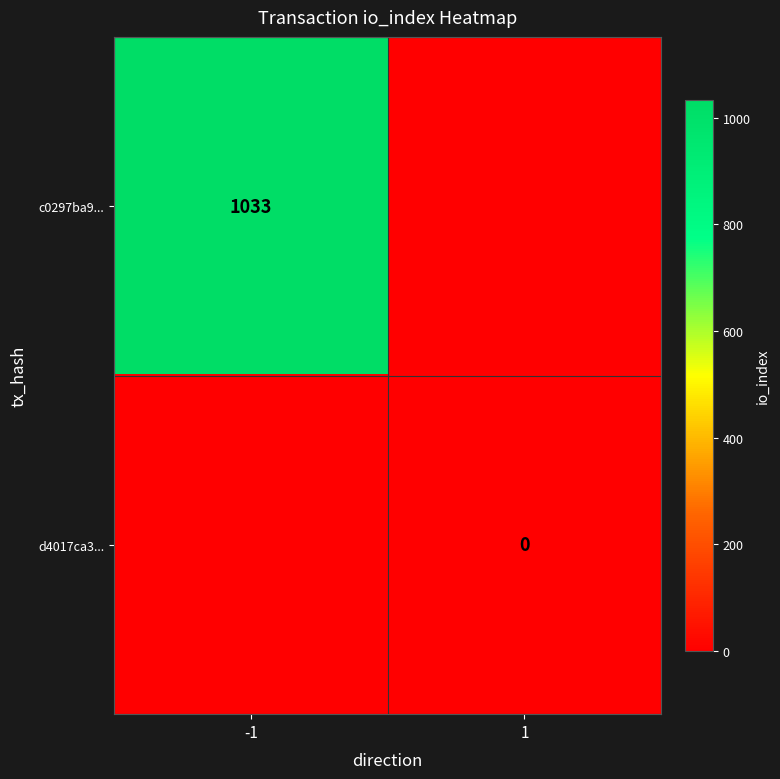

The c0297ba9... series shows 1033 at -1. True or false?

True